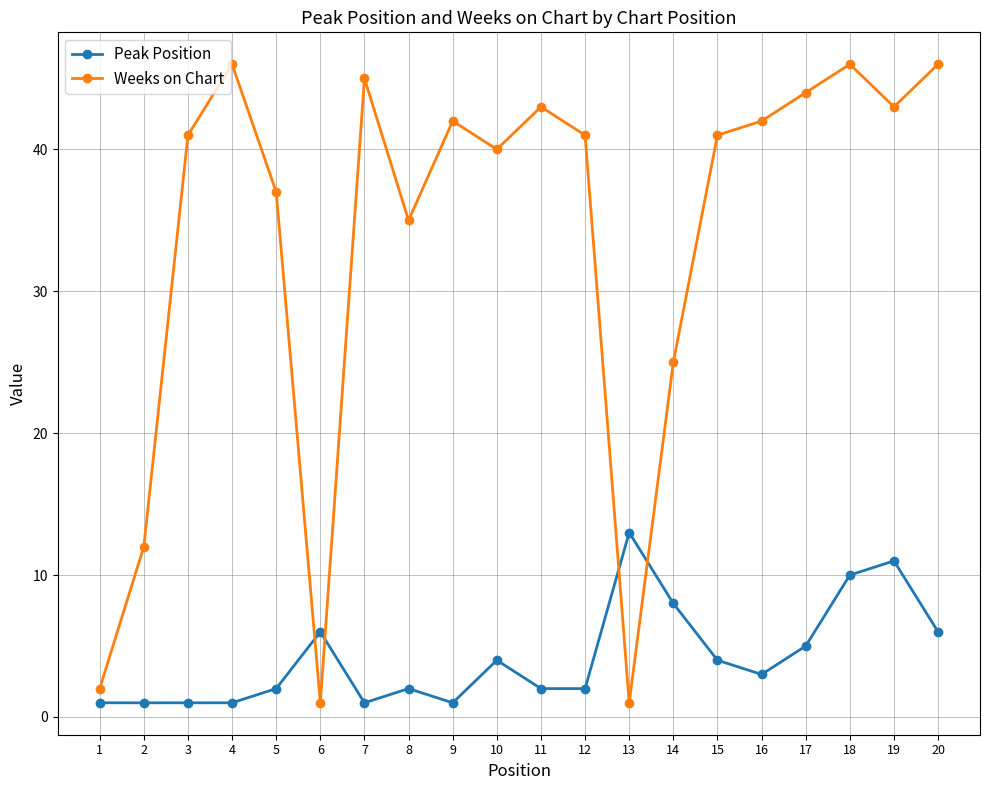

What is the value of the Weeks on Chart point at the 5th from the left?

37